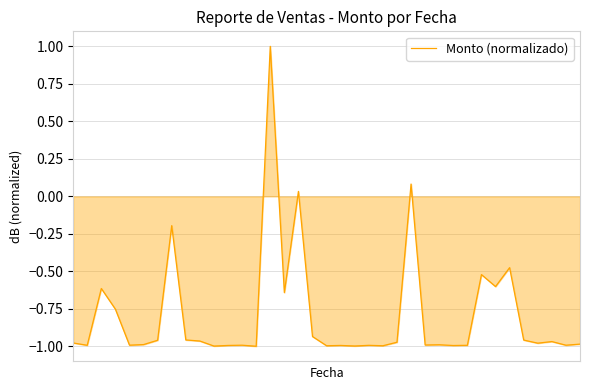

What is the difference between the maximum and minimum values?

2.0